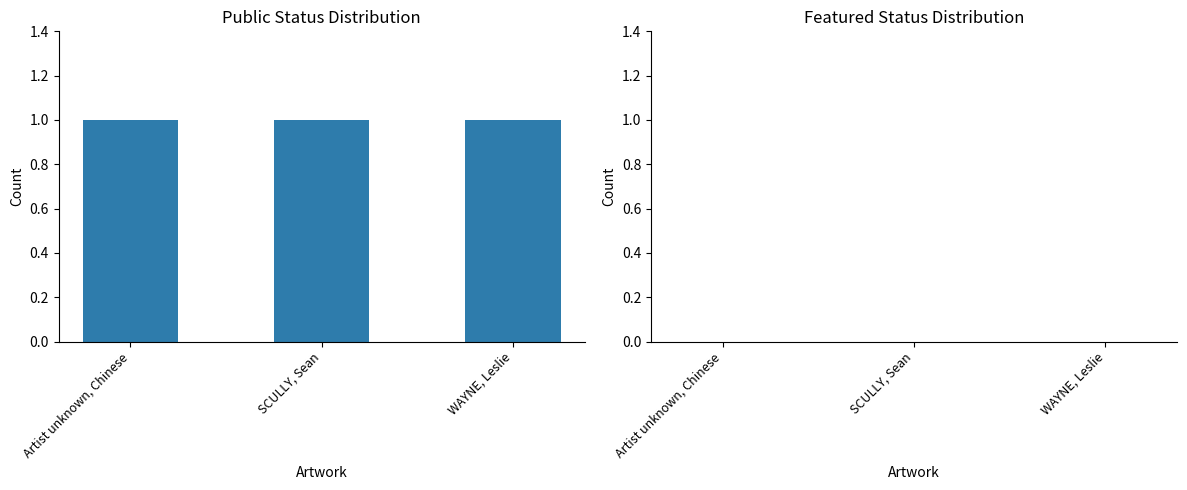

Reading right to left, list all the values displayed in this chart.

public: 1	1	1
featured: 0	0	0